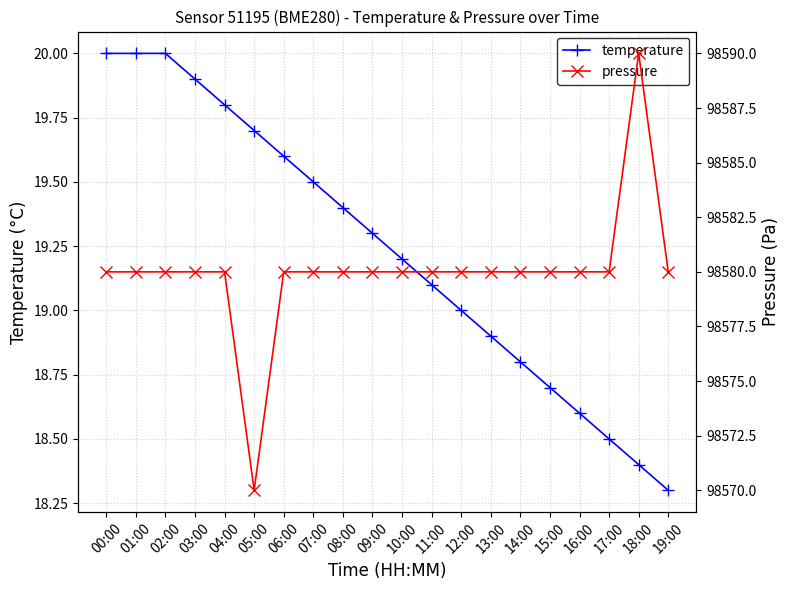

What is the label of the 5th point from the right?

15:00